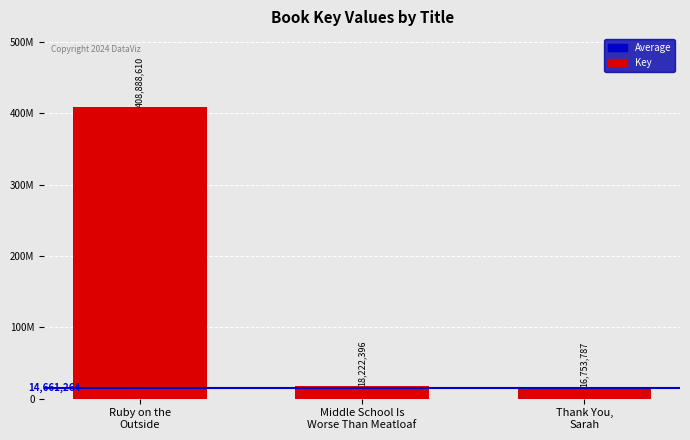

Does the chart contain any negative values?

No